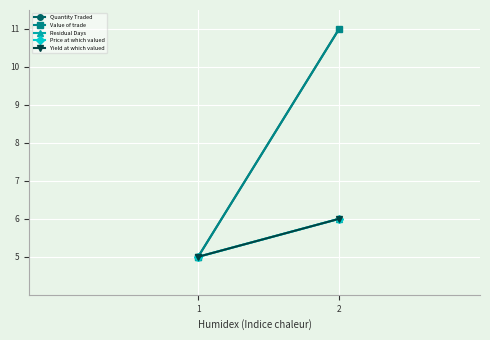

What is the total value across all series at 1?

25